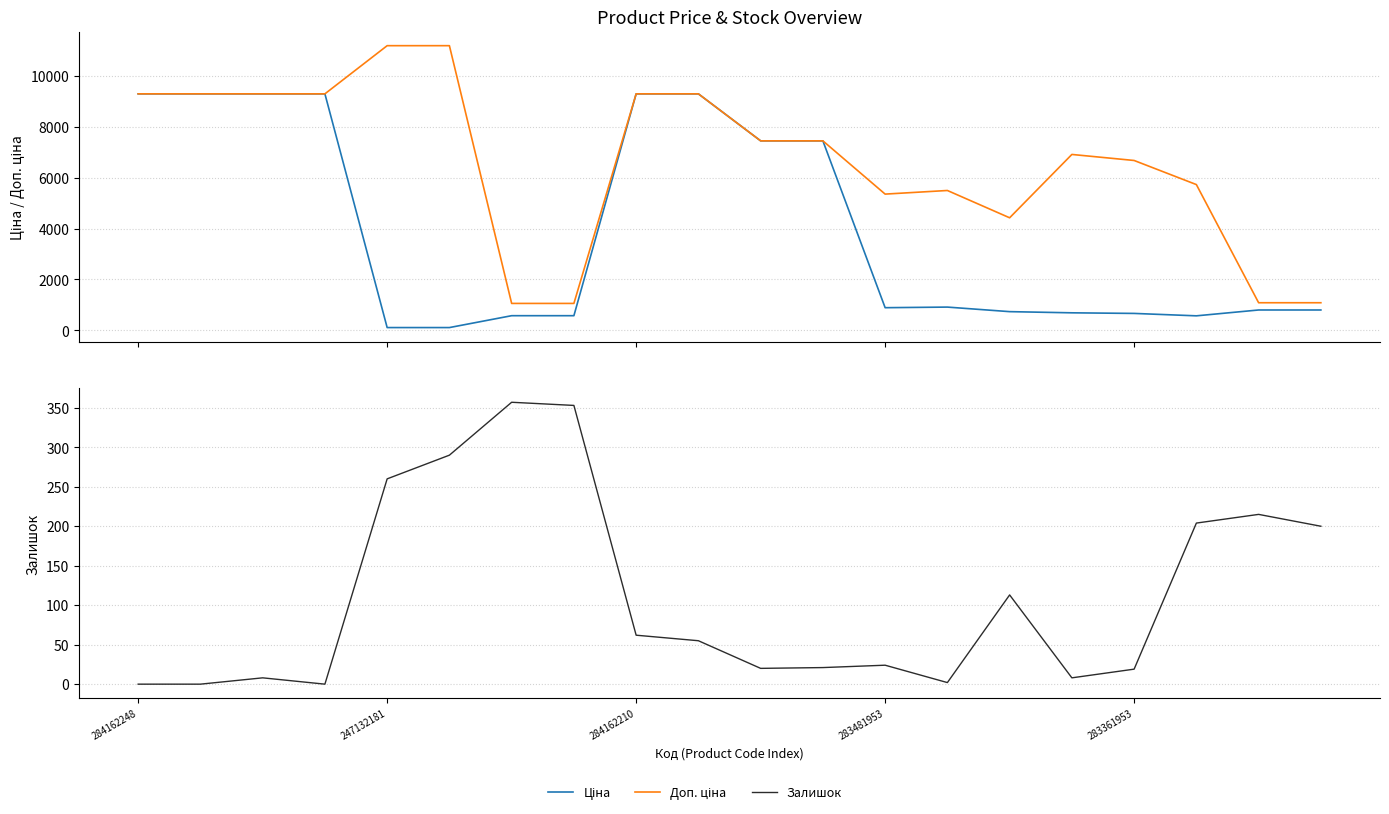

How many data points does each series have?

20